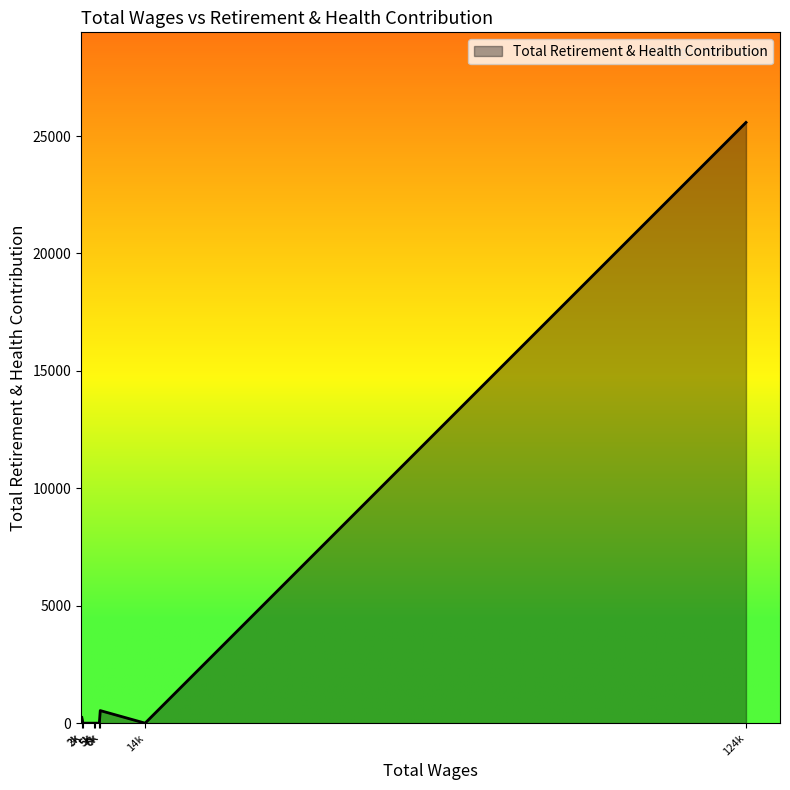

Count the number of categories in the chart.

8